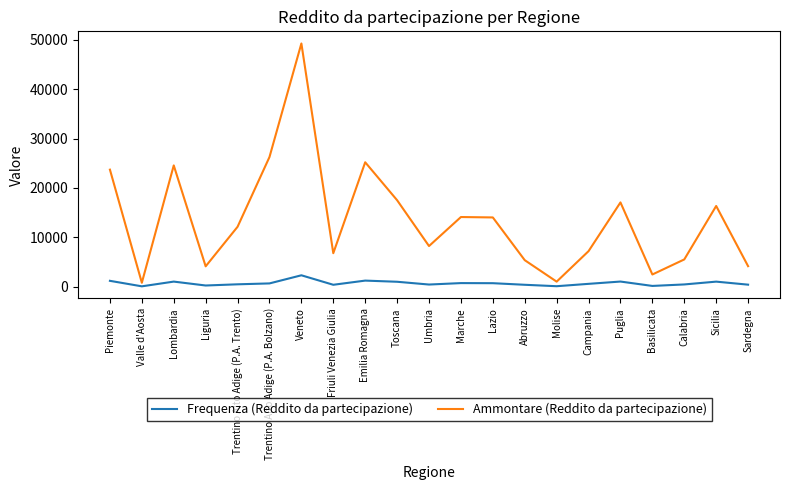

List the series in order of their overall mean, lowest first.

Frequenza (Reddito da partecipazione), Ammontare (Reddito da partecipazione)